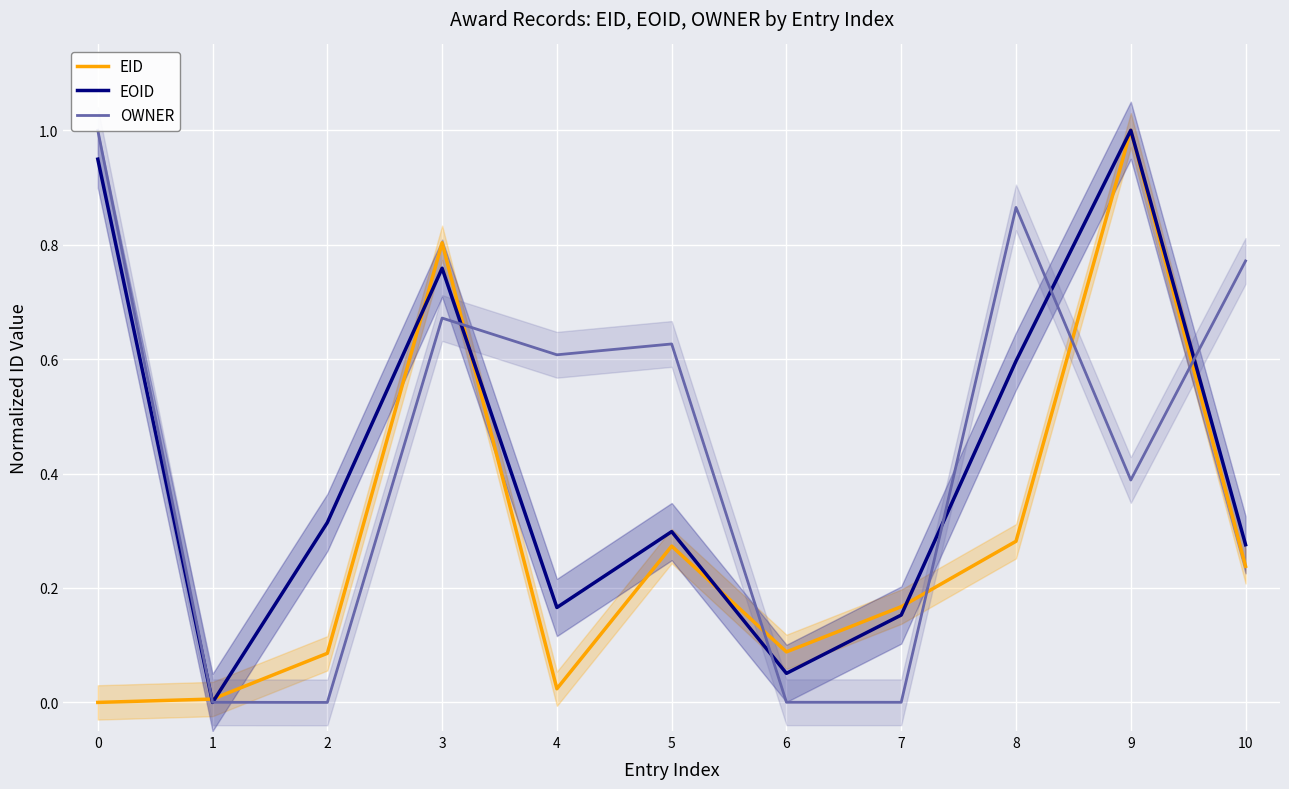

What is the difference between the highest and lowest values at 10?

0.5